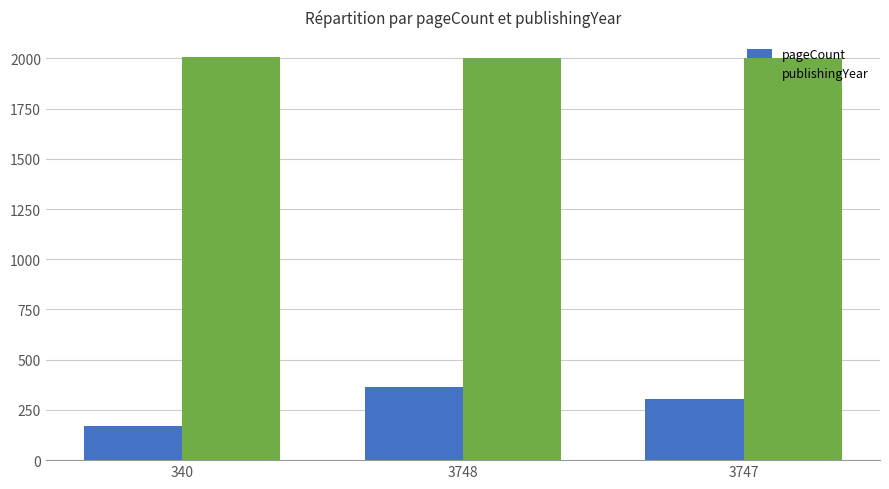

How many bars are there in total?

6